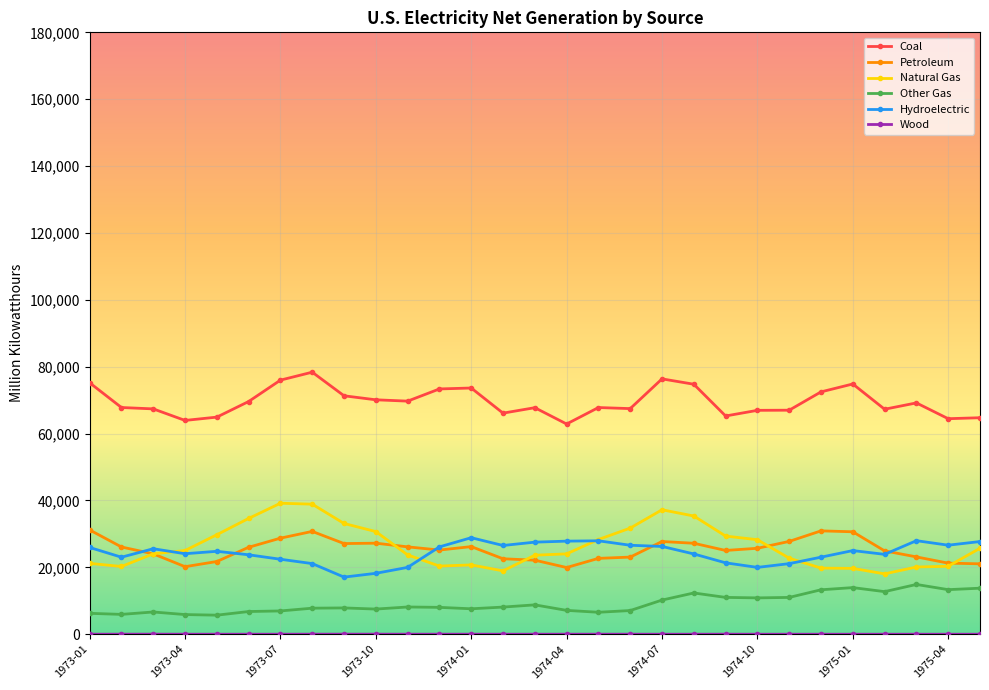

Does the chart display data point markers on the line(s)?

Yes